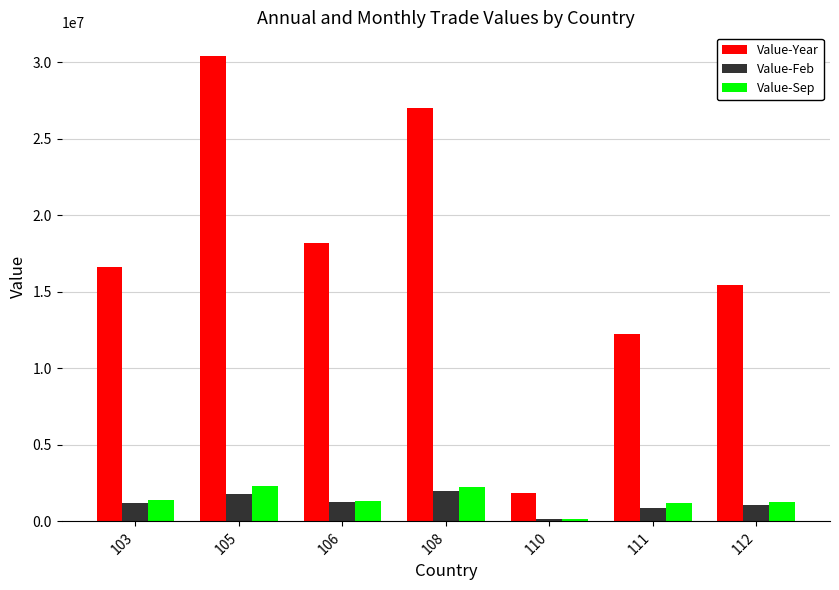

Which series has the largest range (max minus min)?

Value-Year